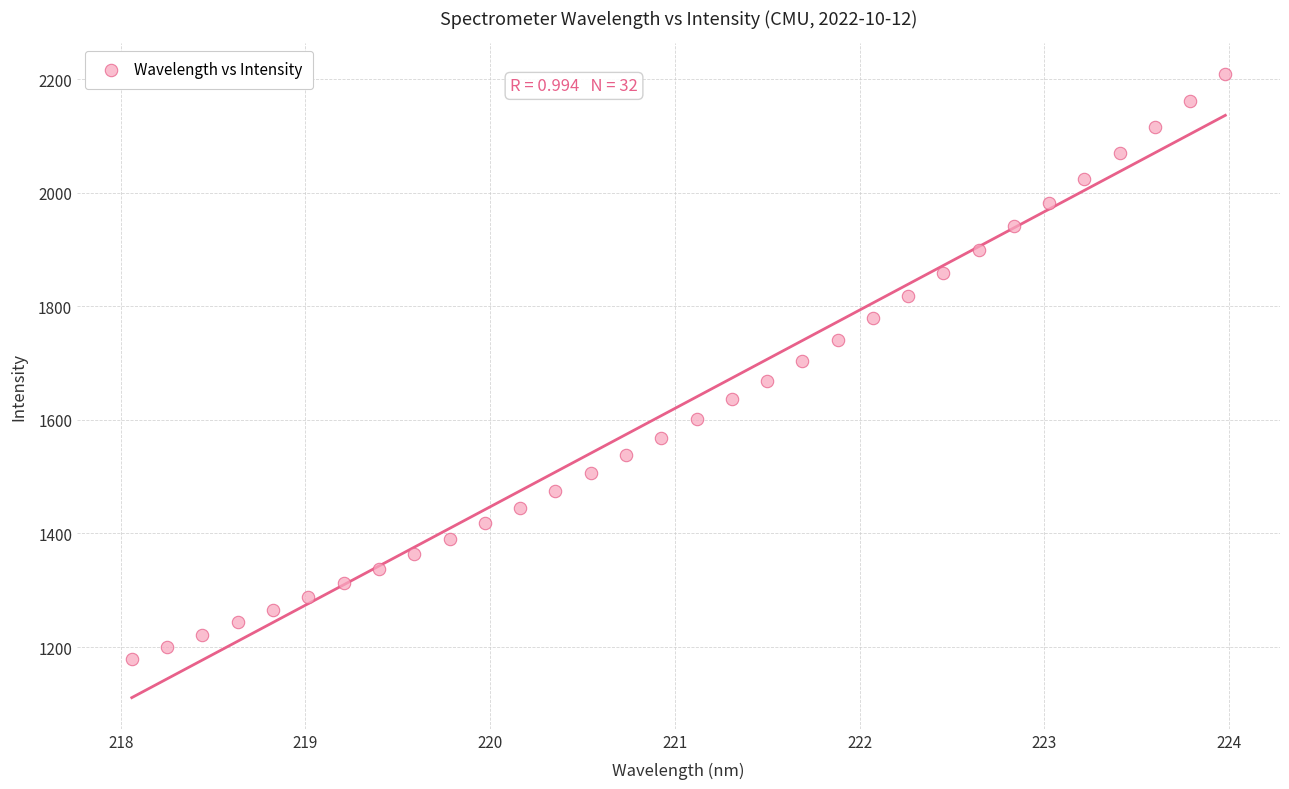

What is the range of Y values (max minus min)?

1029.3